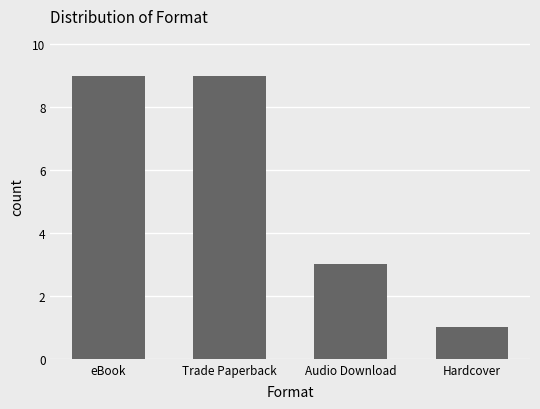

Count the number of data series in this chart.

1